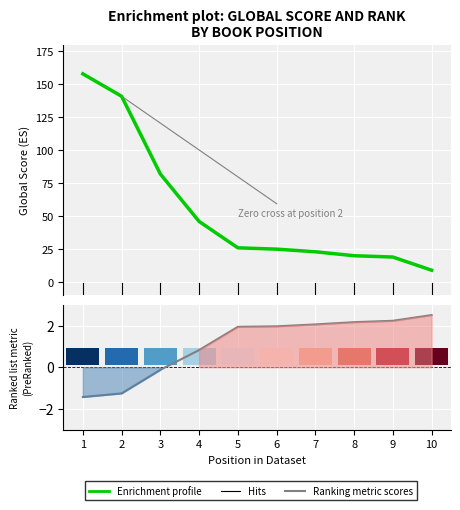

At which category does the chart reach its peak across all series?

1